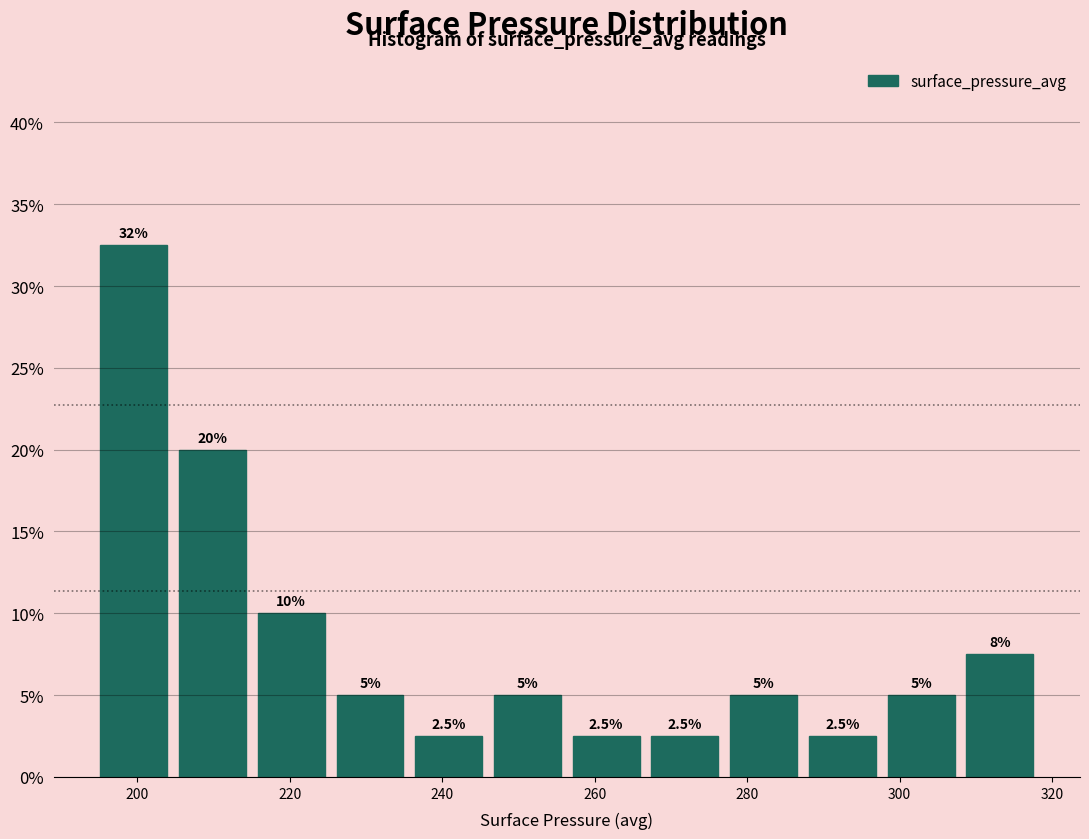

Which range on the x-axis has the tallest bar?

194 to 204